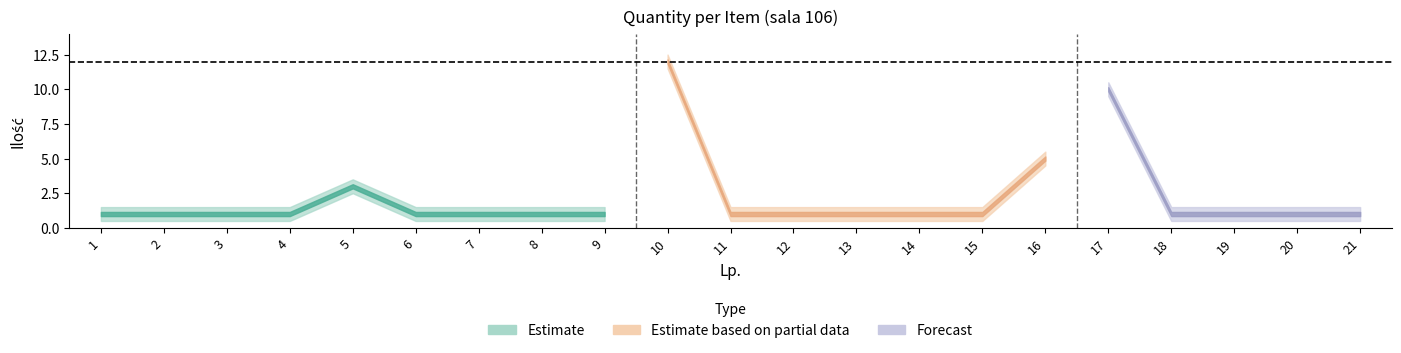

What is the difference between the second highest and minimum values?

9